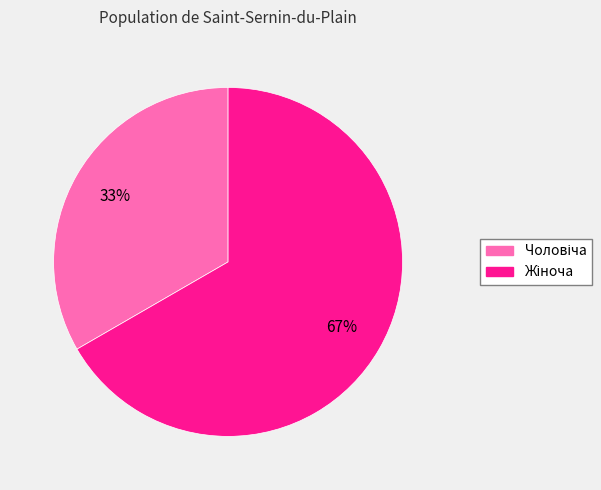

To the nearest percent, what is the average slice percentage?

50%